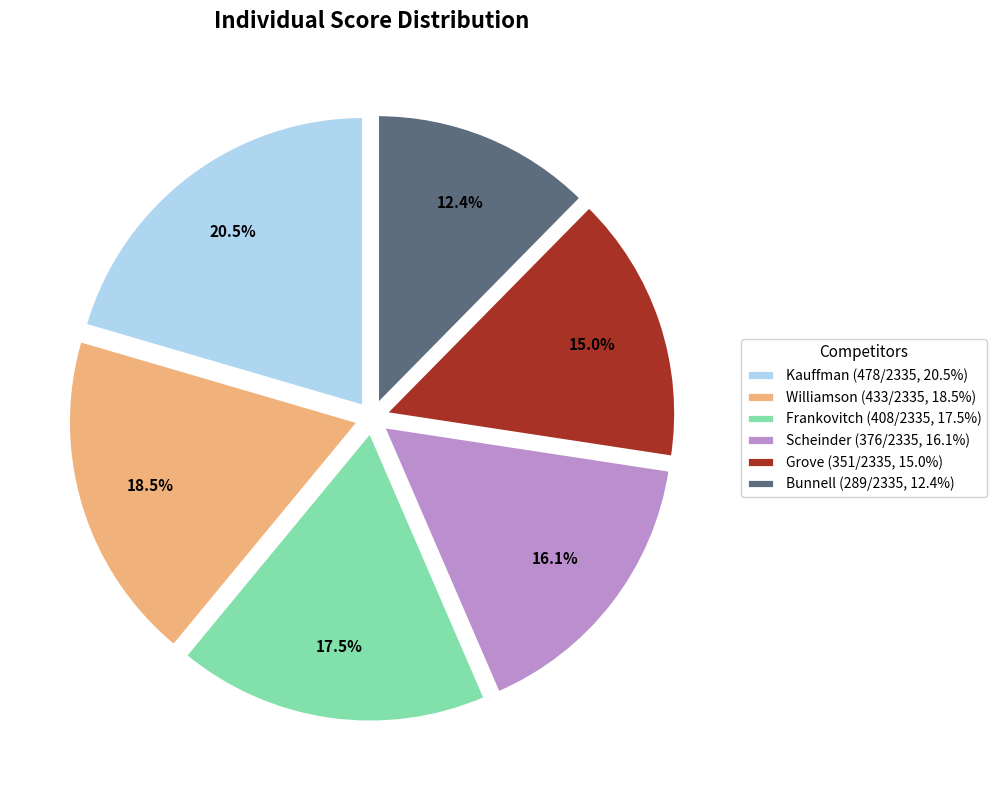

Approximately how many times larger is the value at Grove compared to Scheinder?

0.9